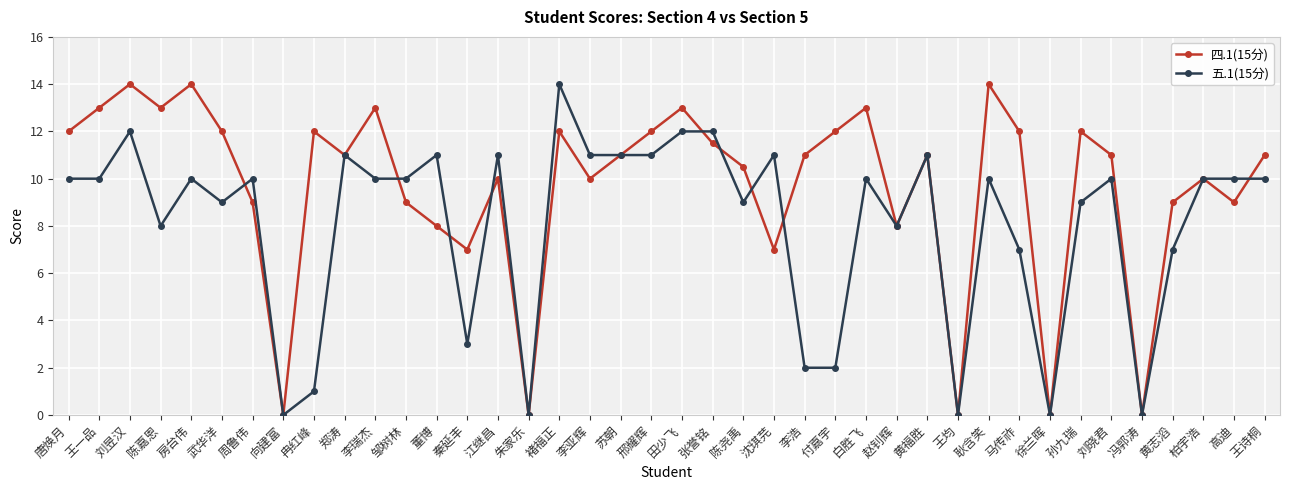

True or false: 五.1(15分) has a value of 9.1 at 马传祚.

False